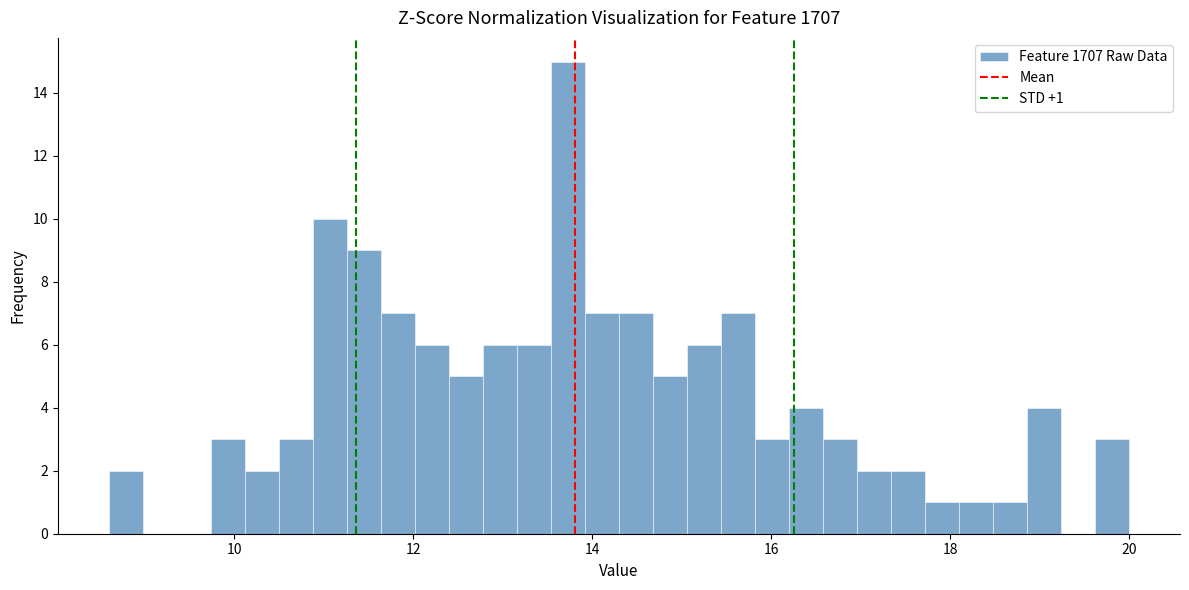

Read against the x-axis, roughly where is the centre of the tallest bar?

13.8